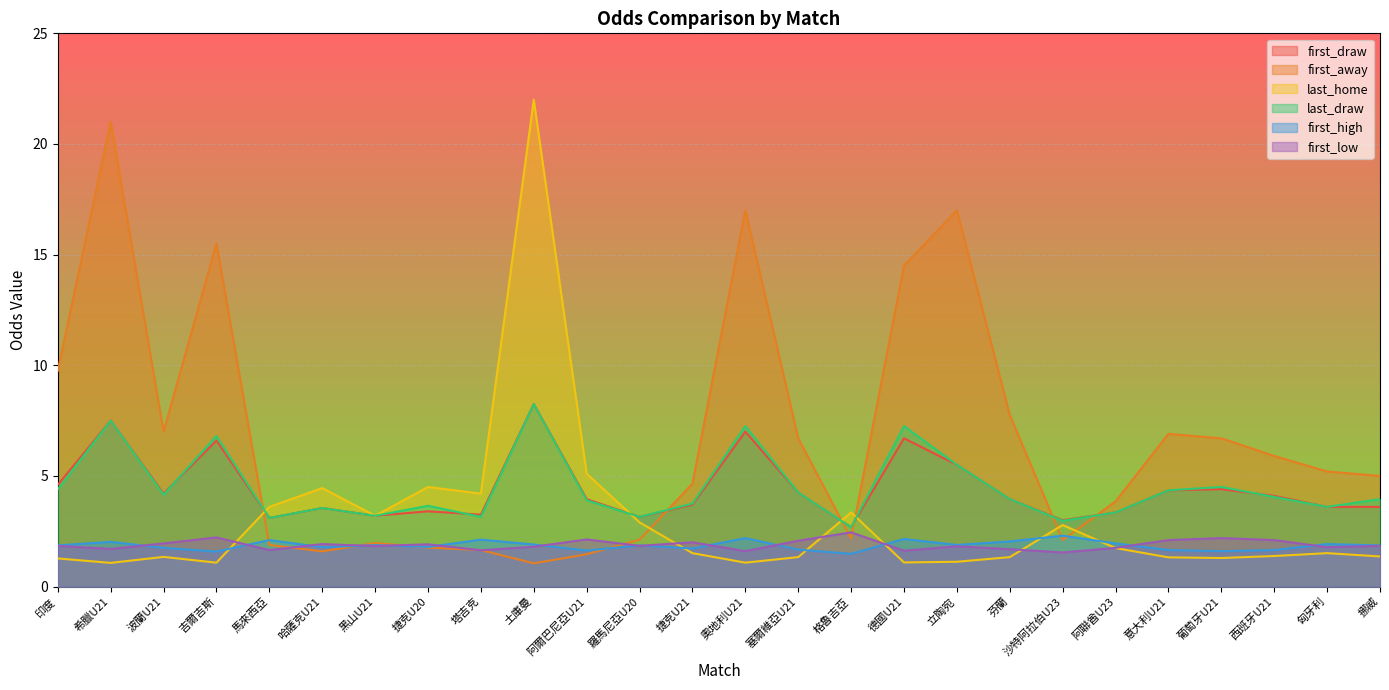

What is the difference between the maximum and minimum values in the first_away series?

19.9